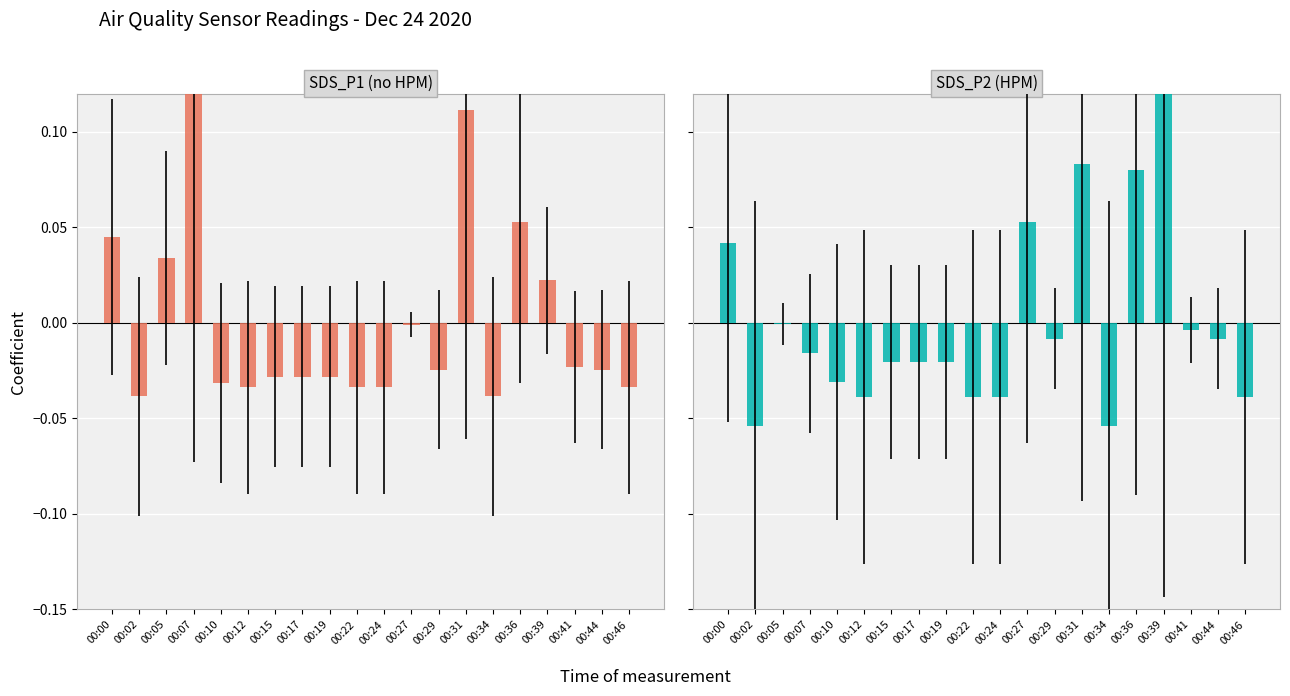

The value of SDS_P1 at 00:07 is 0.1. True or false?

True